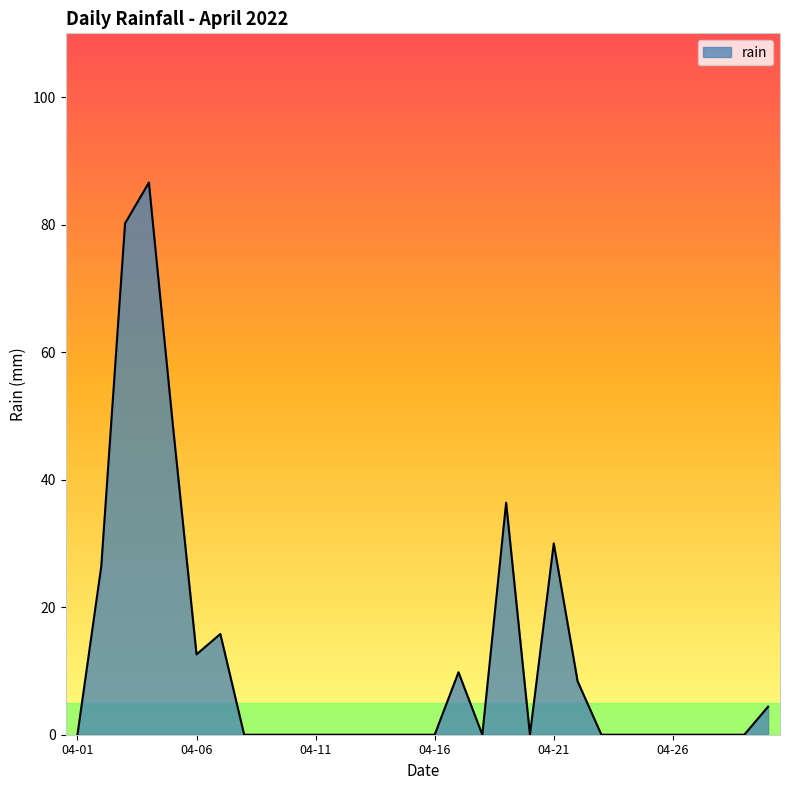

What is the greatest value displayed?

86.6